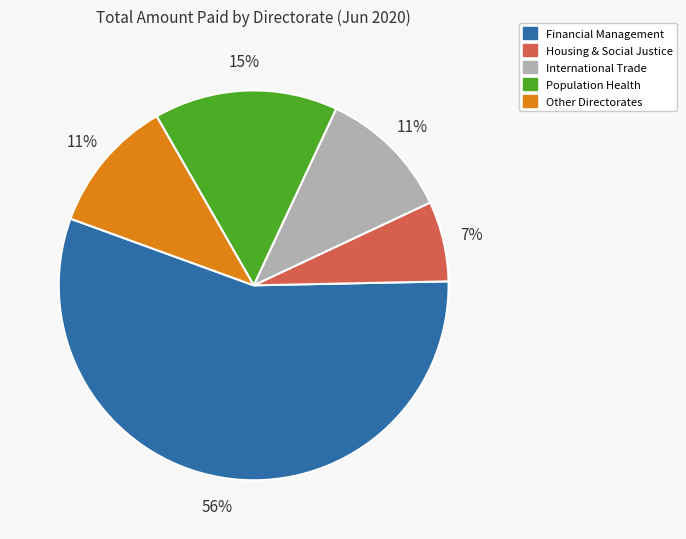

Does any single category account for the majority?

Yes